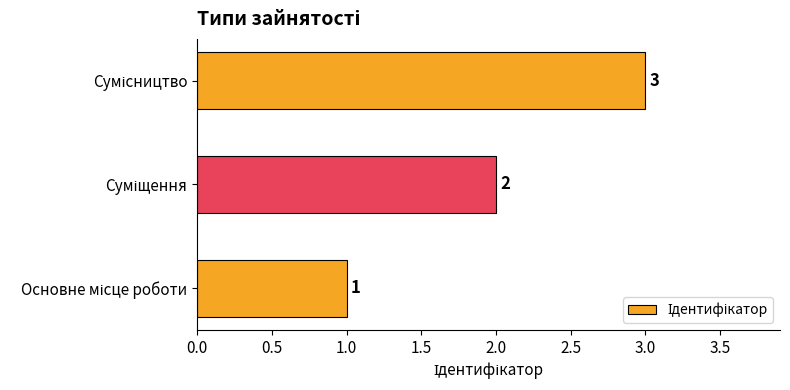

What is the maximum value shown in the chart?

3